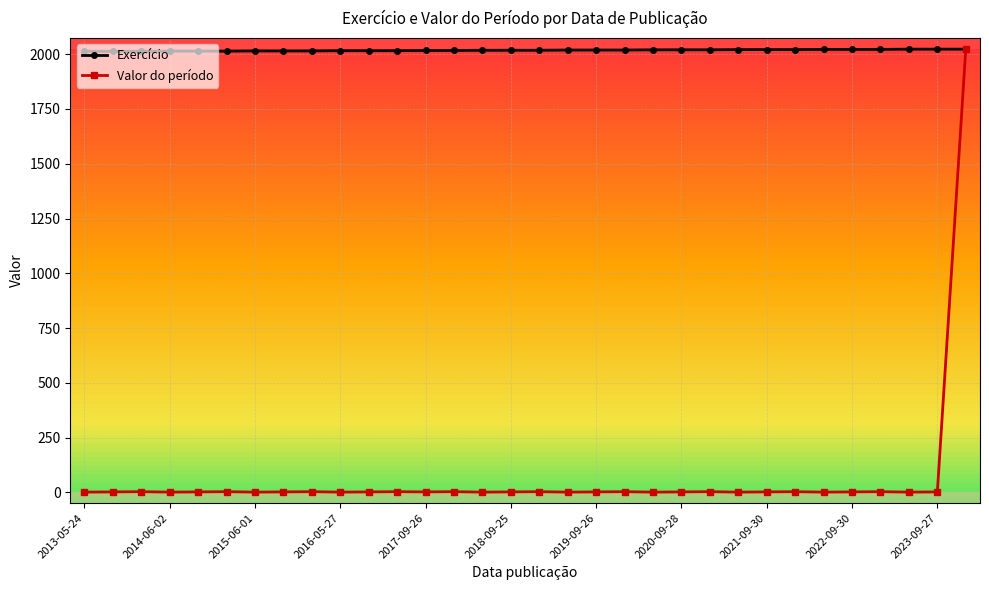

List the series in order of their overall mean, highest first.

Exercício, Valor do período